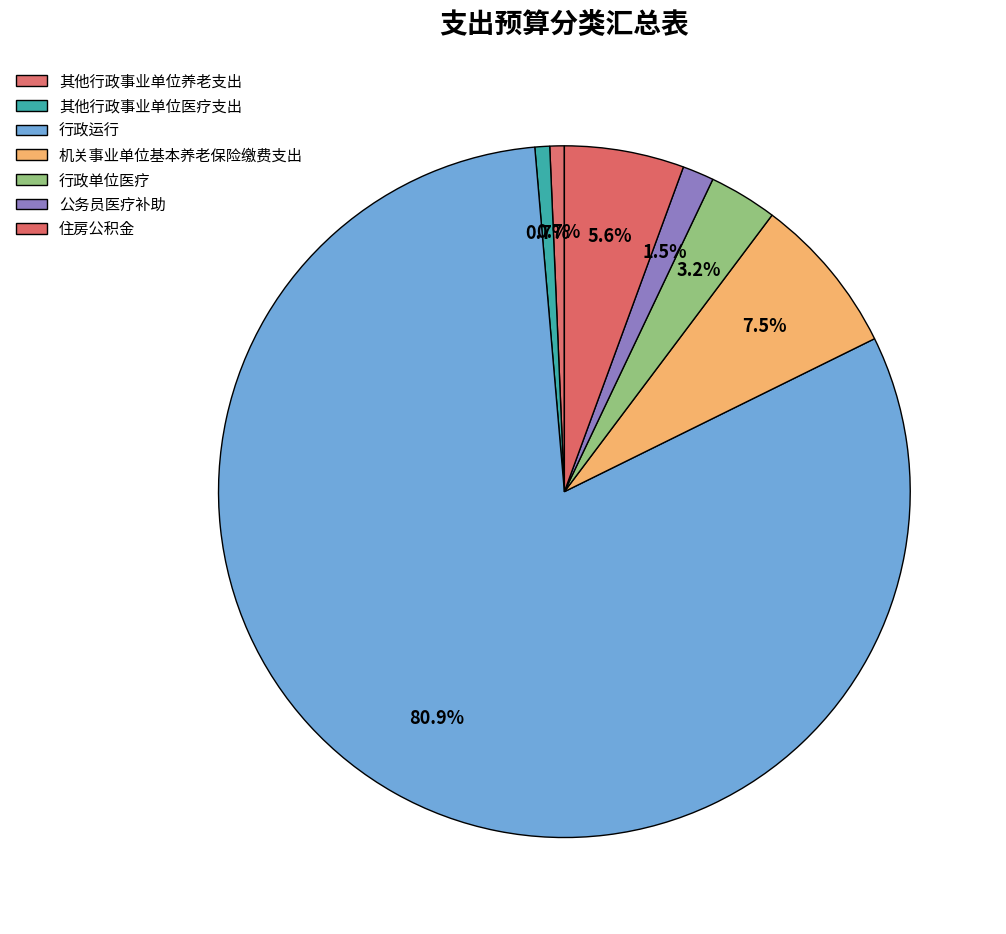

Is there a majority slice in this chart?

Yes